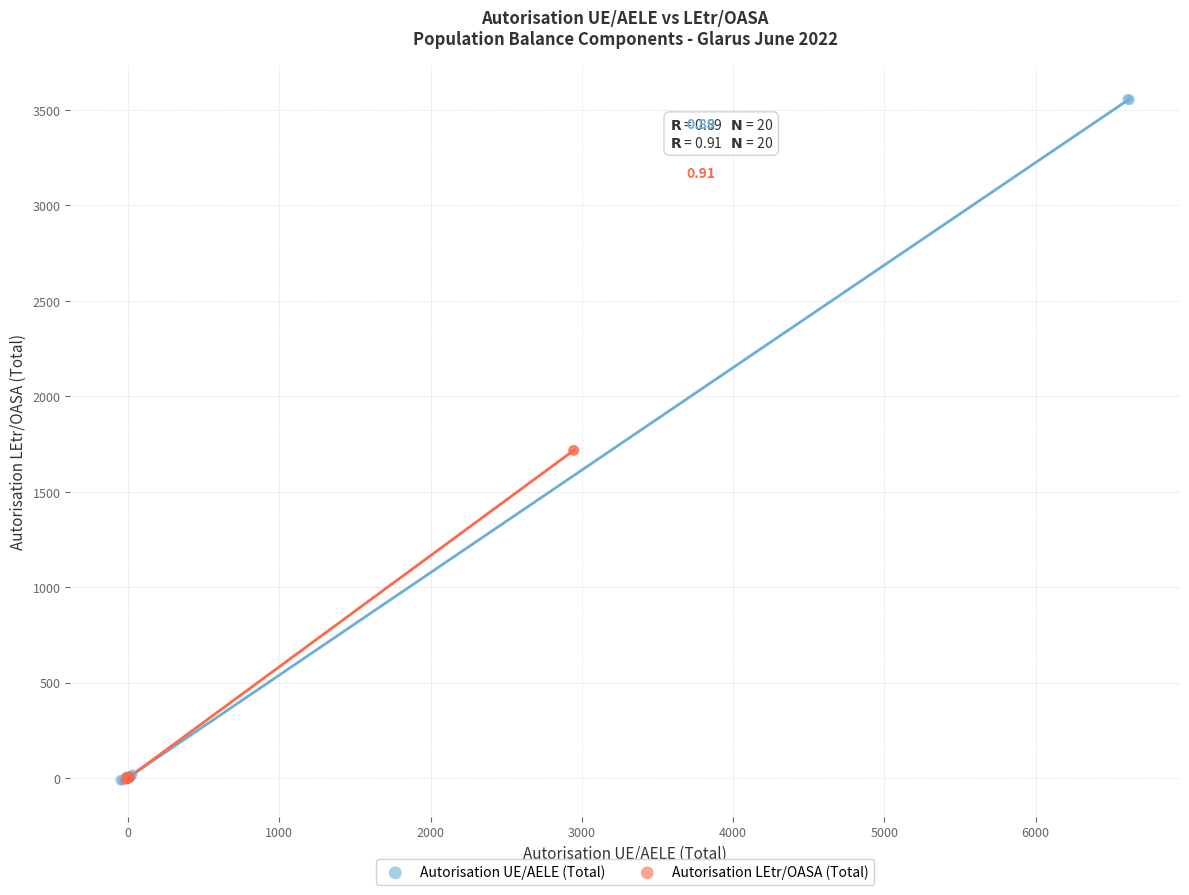

Which series has the widest spread of Y values?

Autorisation UE/AELE (Total)